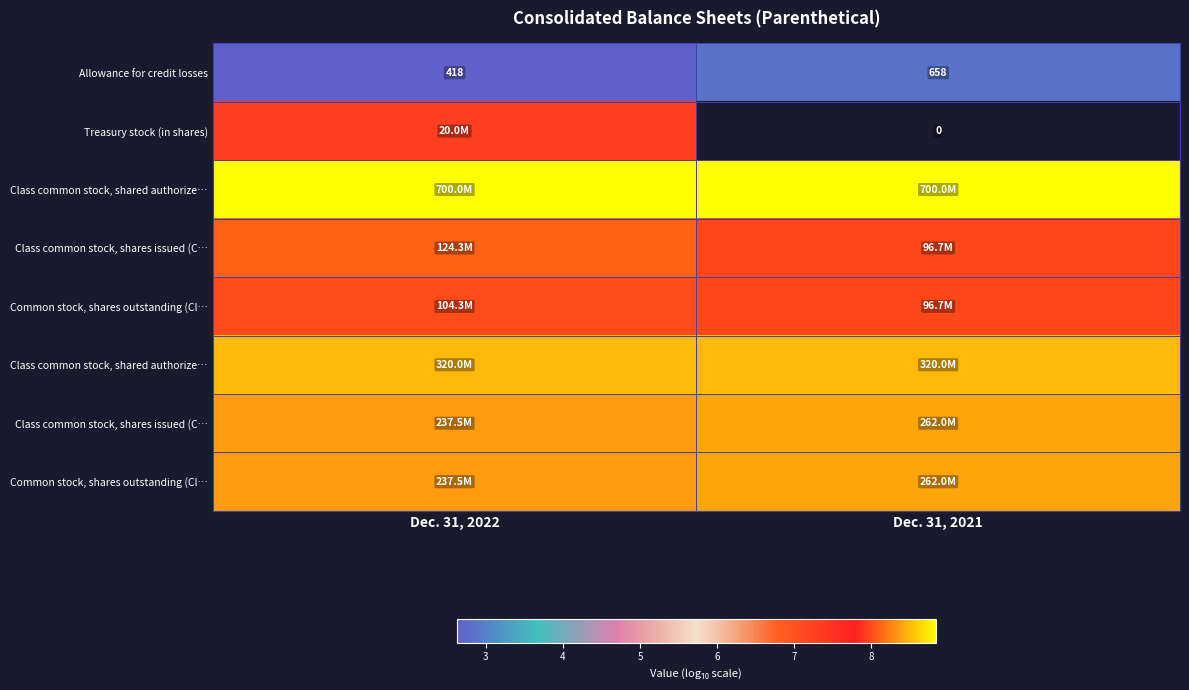

The row_4 series shows 8.0 at Dec. 31, 2022. True or false?

True